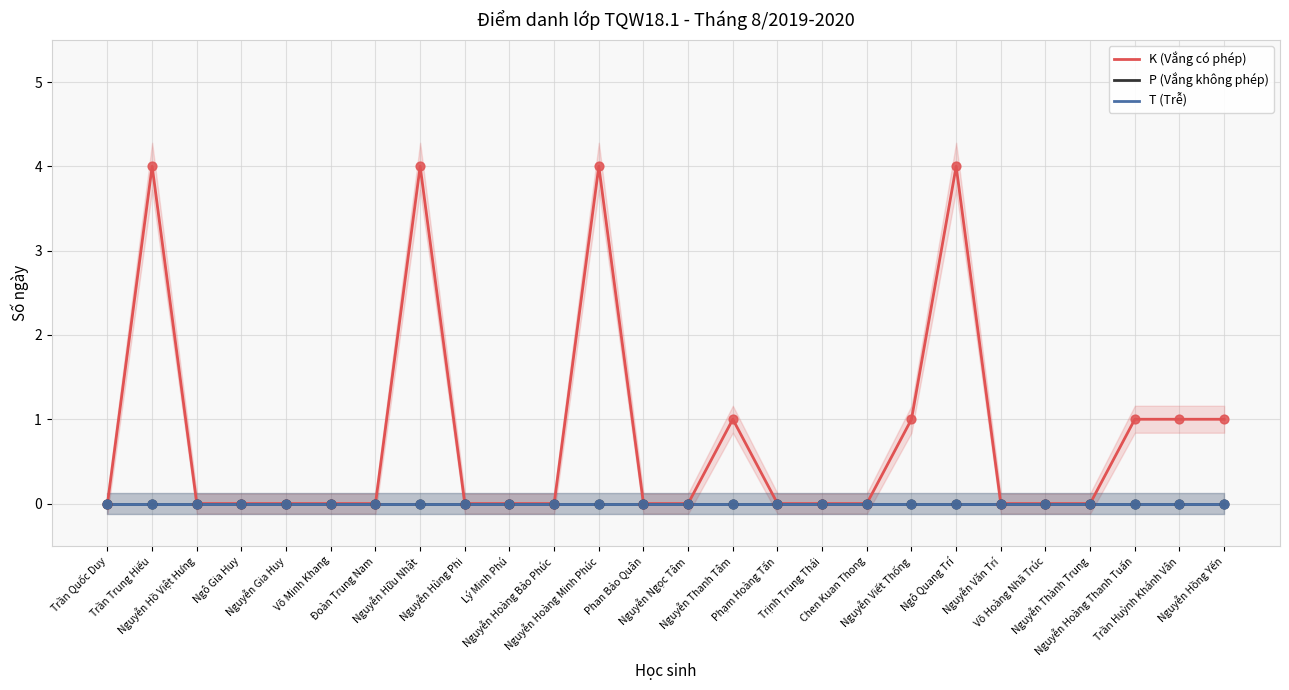

Which series reaches the minimum Y coordinate?

K (Vắng có phép)